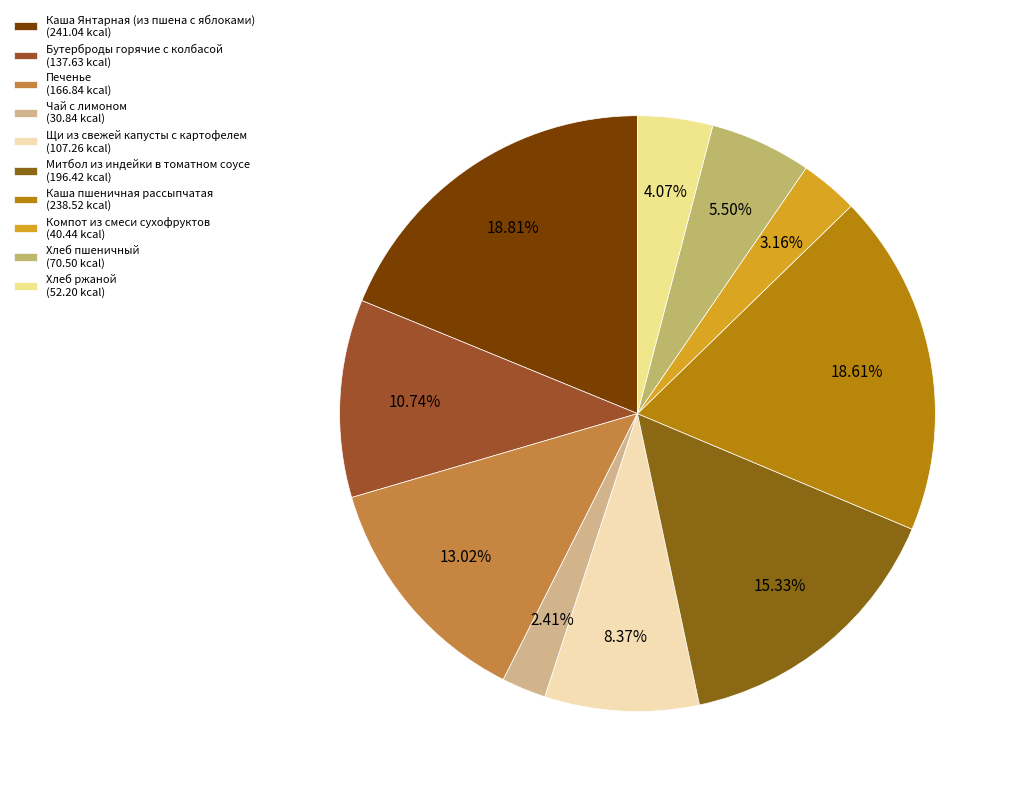

What percentage is the Щи из свежей капусты с картофелем slice, to the nearest percent?

8%